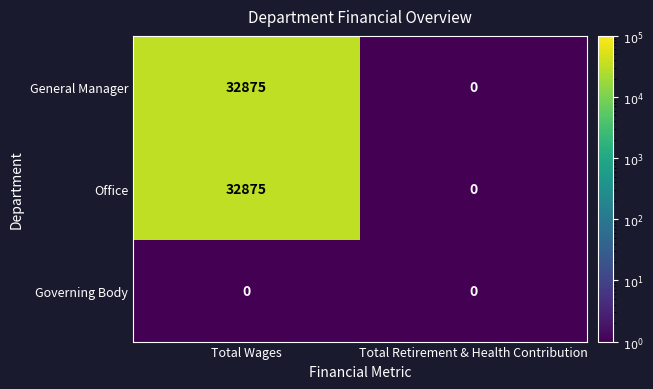

At which label is General Manager closest to 16437?

Total Retirement & Health Contribution